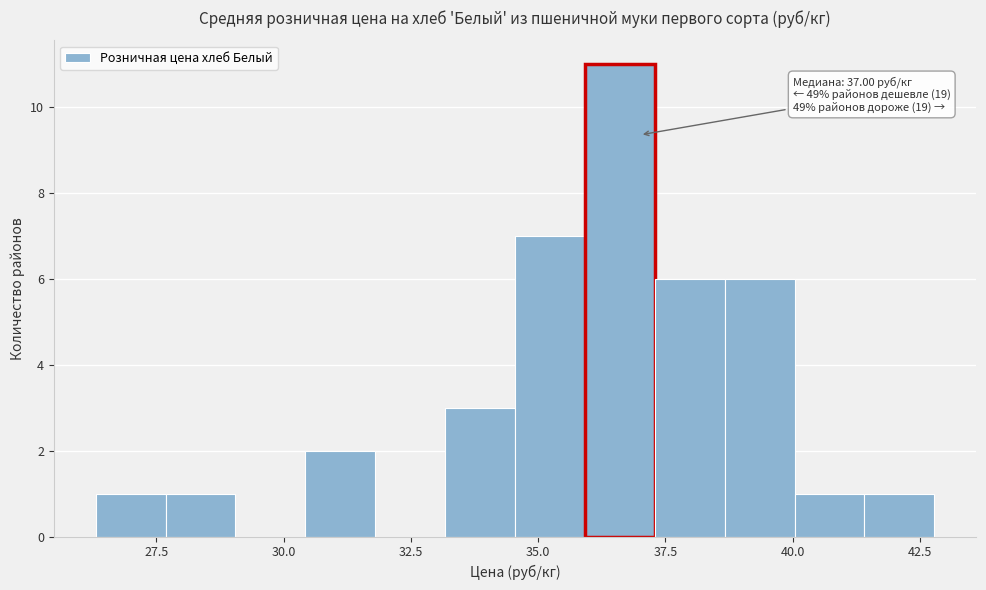

Around what value on the x-axis is the tallest bar? Give the approximate position of its centre, as read against the axis.

36.5